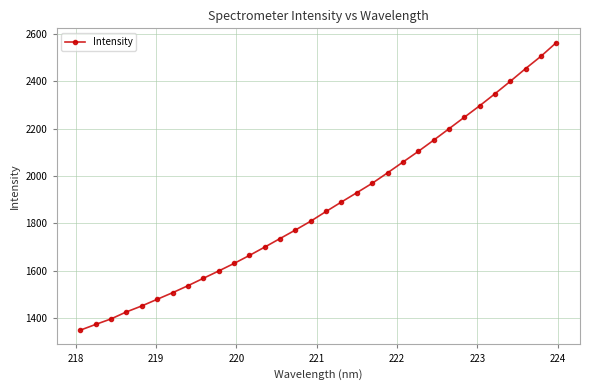

Is this an area chart (filled region under the line)?

No